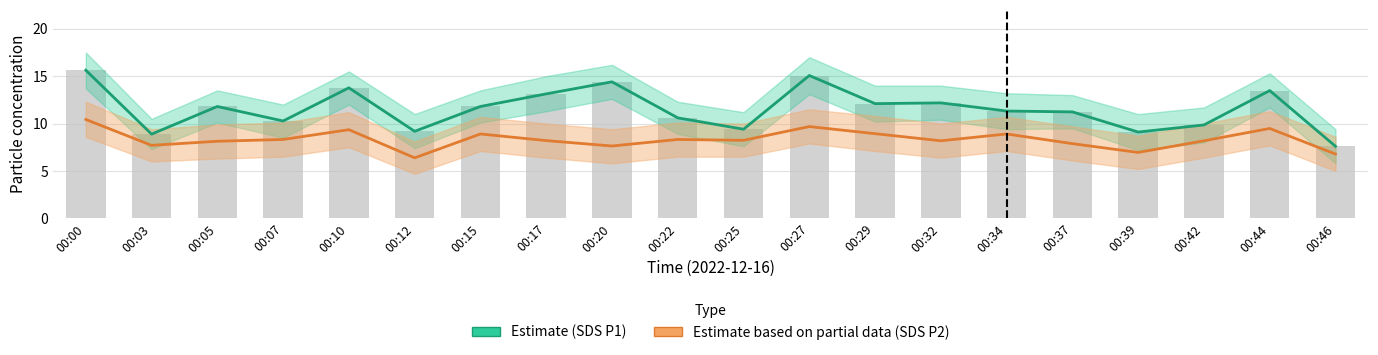

Which category has the highest value in the Estimate (SDS_P1) series?

00:00